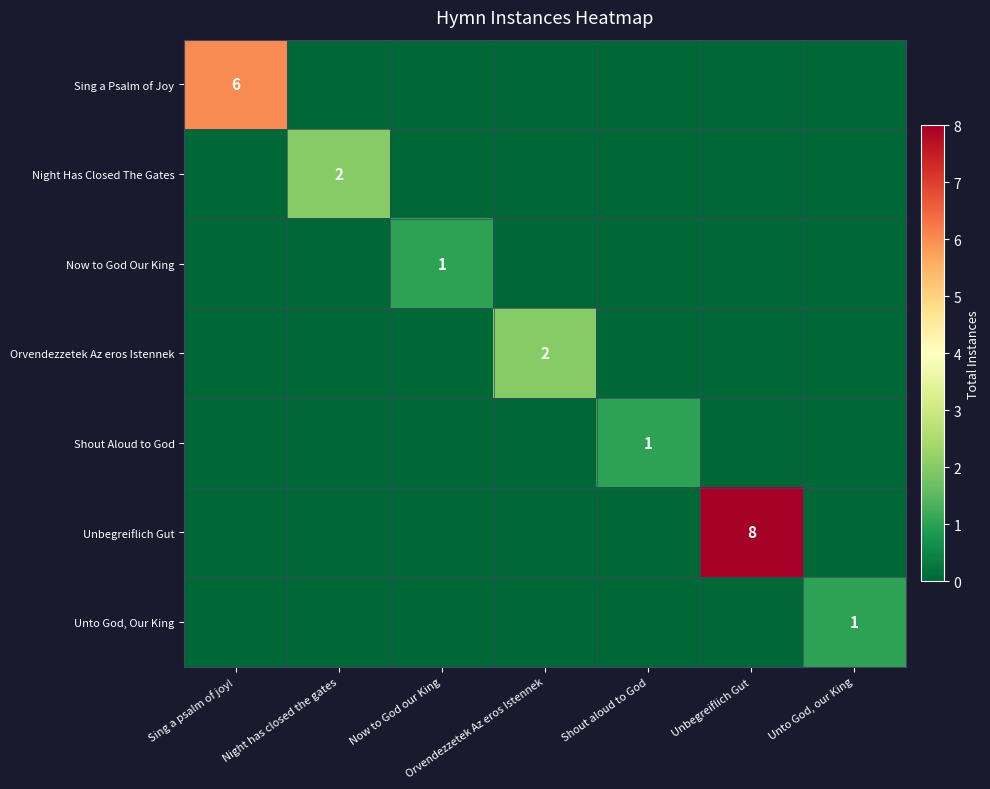

True or false: Unto God, Our King has a value of 1 at Unto God, our King.

True